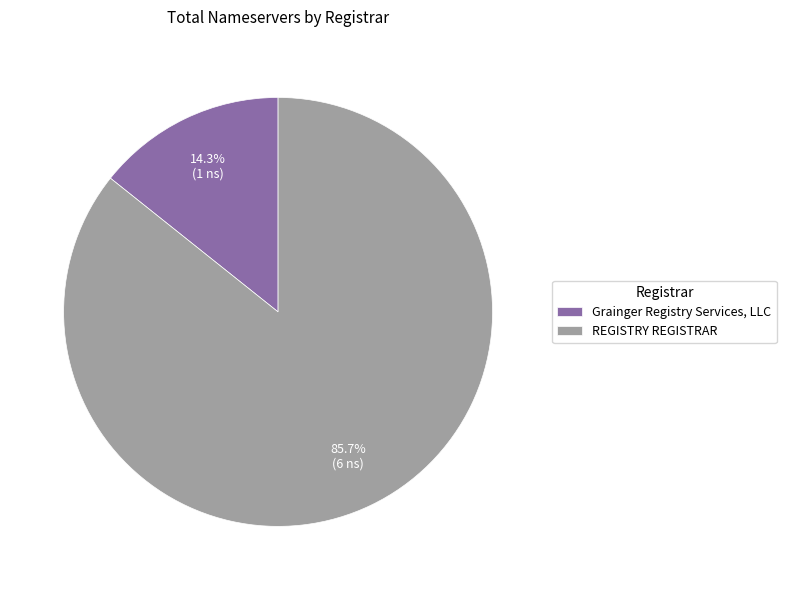

Which category has the biggest portion of the pie?

REGISTRY REGISTRAR